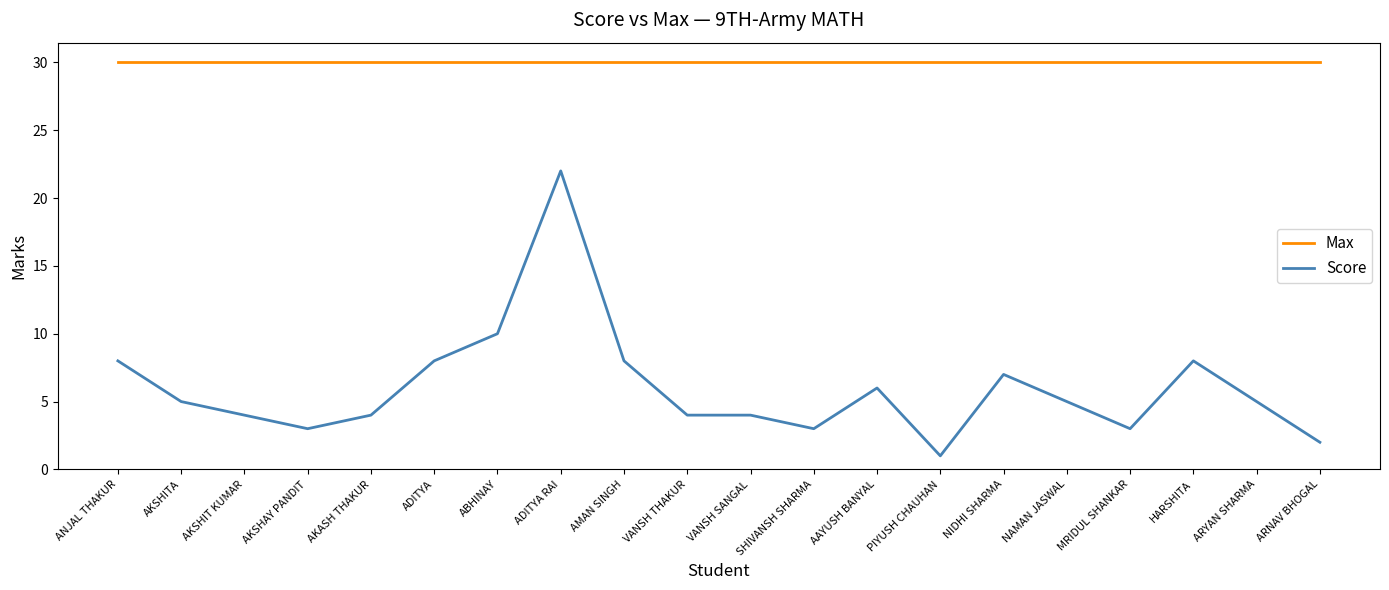

True or false: Max and Score intersect in this chart.

False